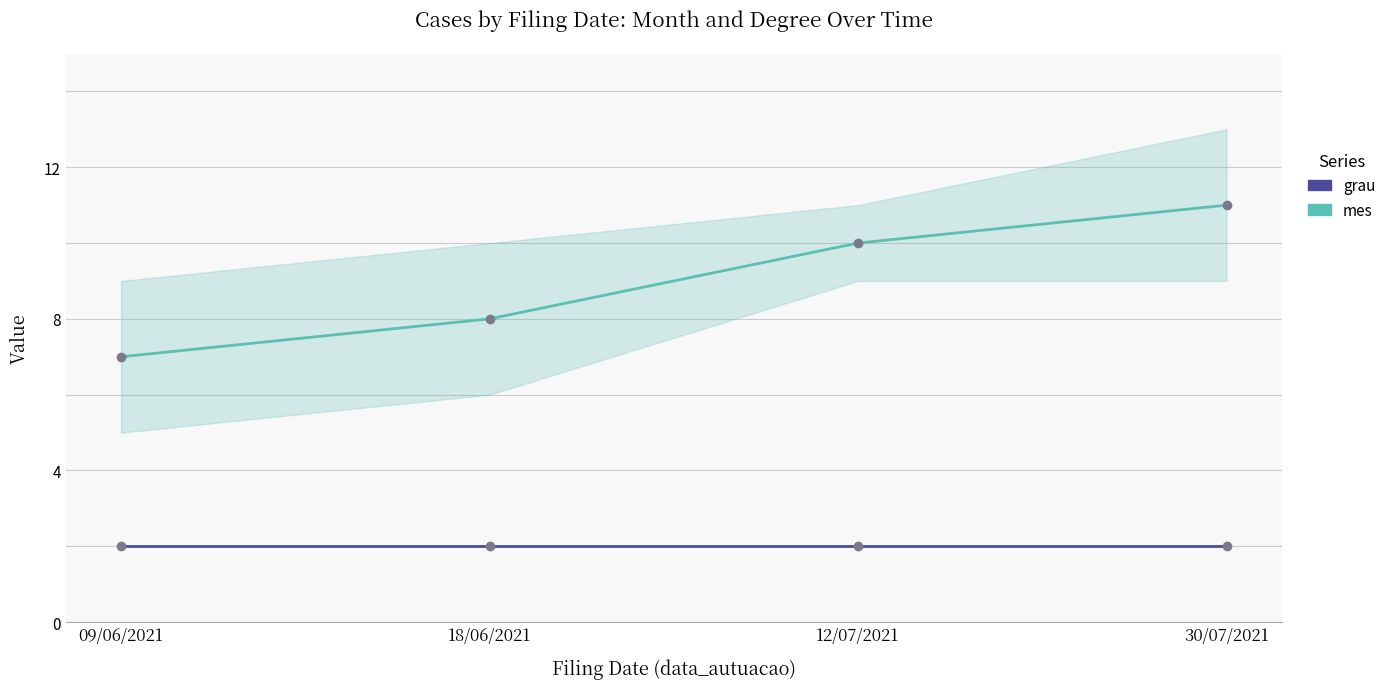

Does the chart have visible grid lines?

Yes